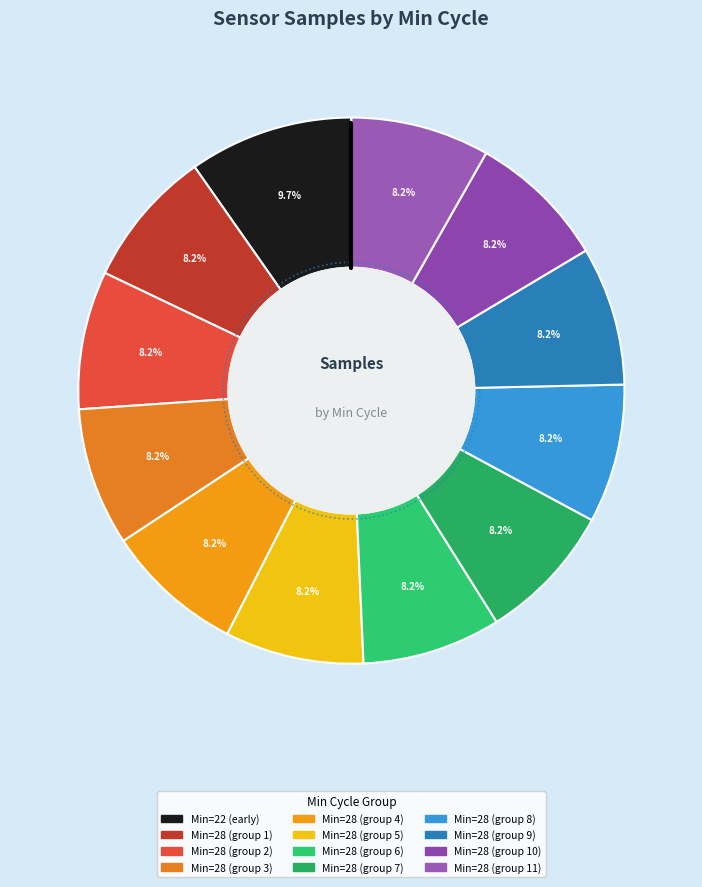

The 28 slice represents 21% of the pie. True or false?

False